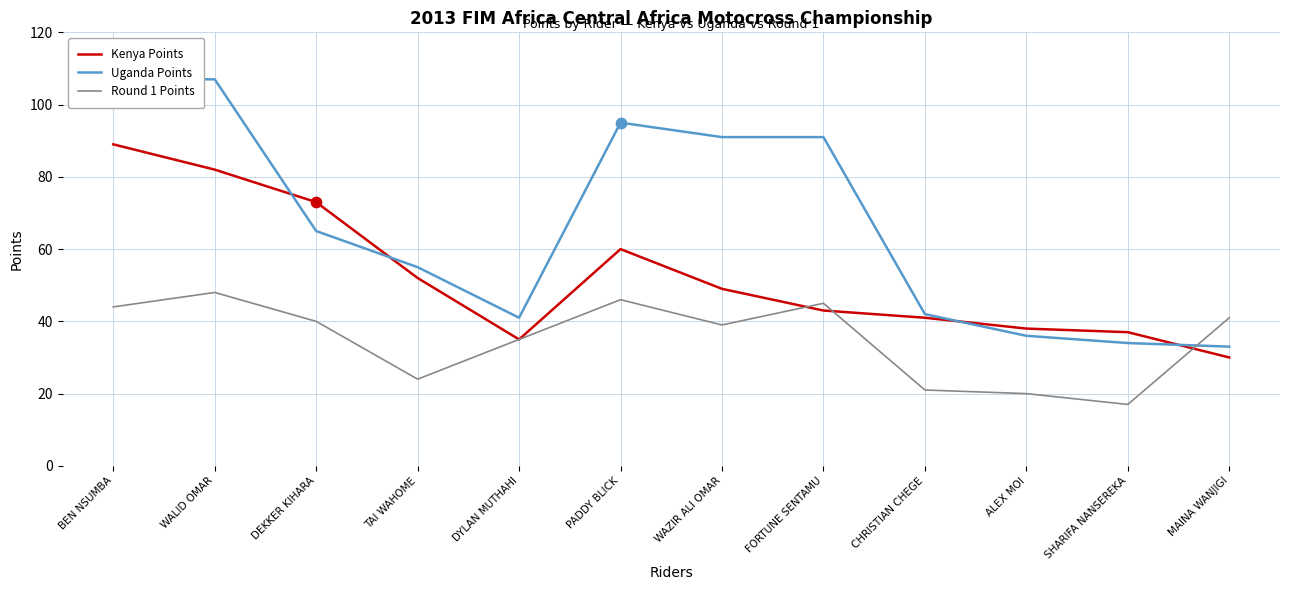

Is the value of Uganda Points at MAINA WANJIGI greater than the value of Round 1 Points at SHARIFA NANSEREKA?

Yes